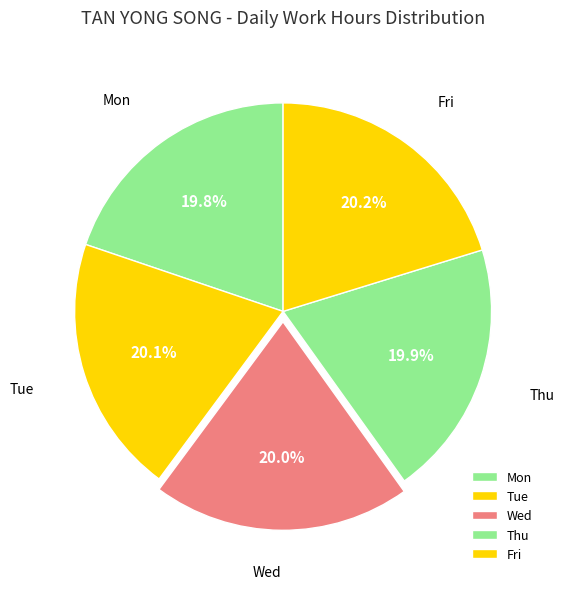

Does any single category account for the majority?

No